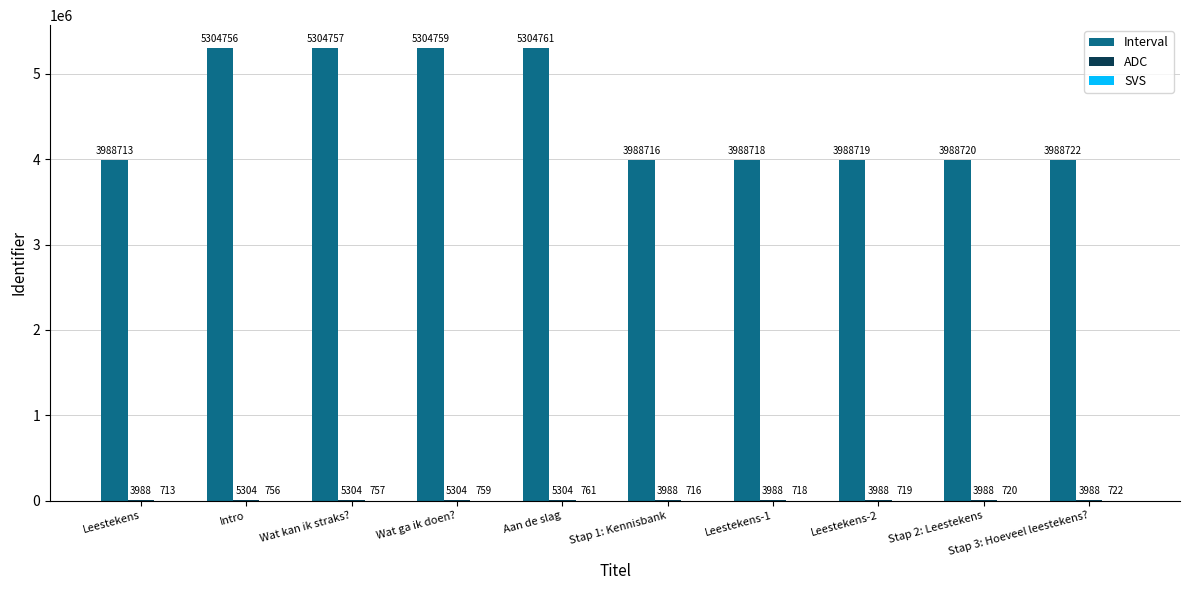

What is the greatest value displayed?

5304761